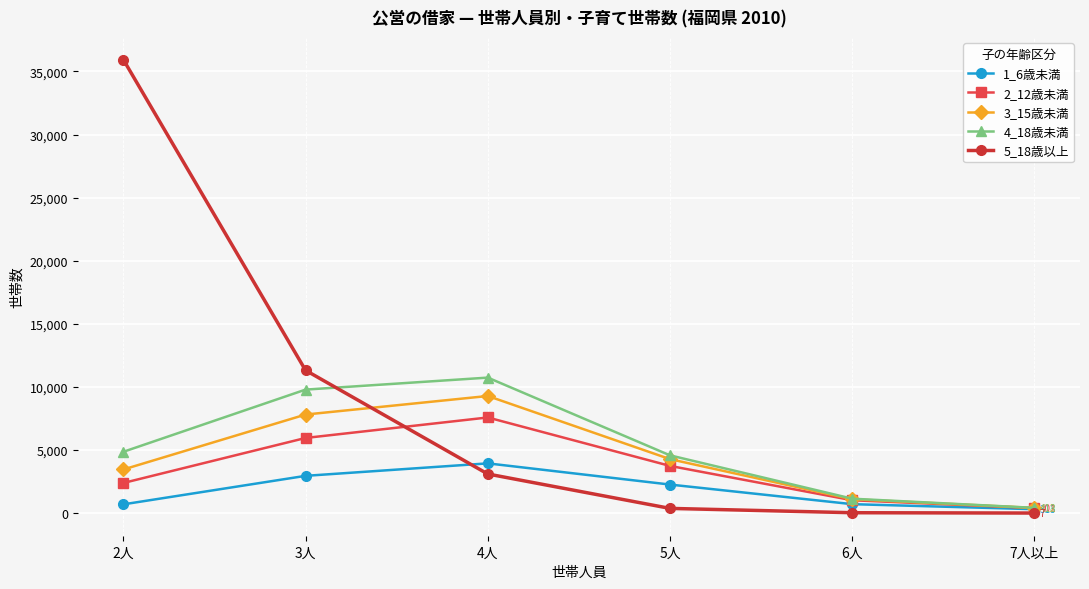

What is the difference between the 4_18歳未満 values at 7人以上 and 3人?

9370